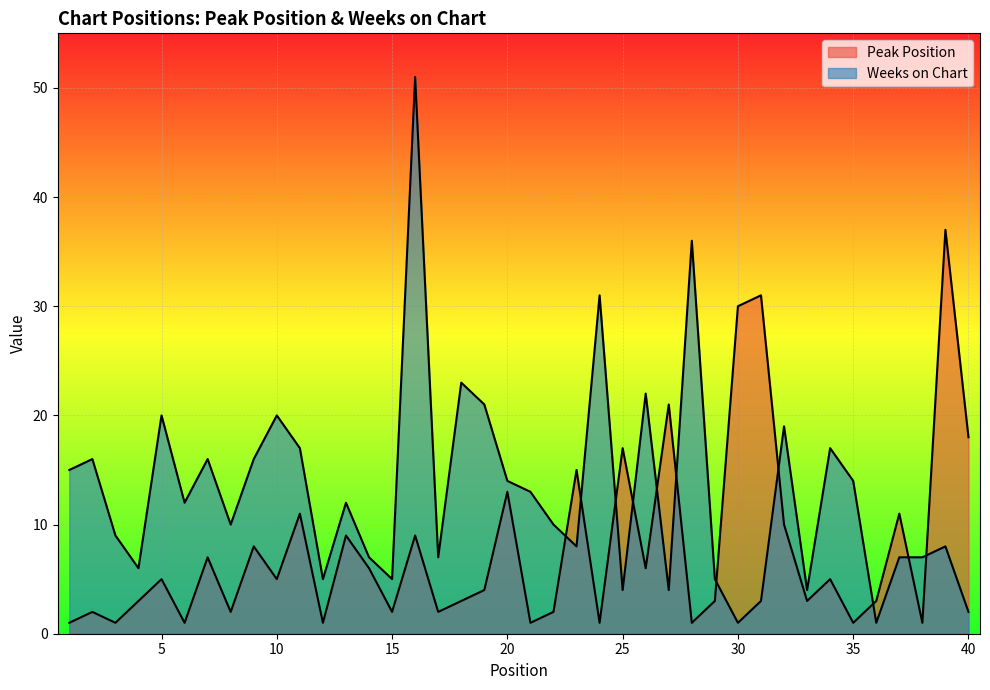

How many values in the Weeks on Chart series are below 12?

20